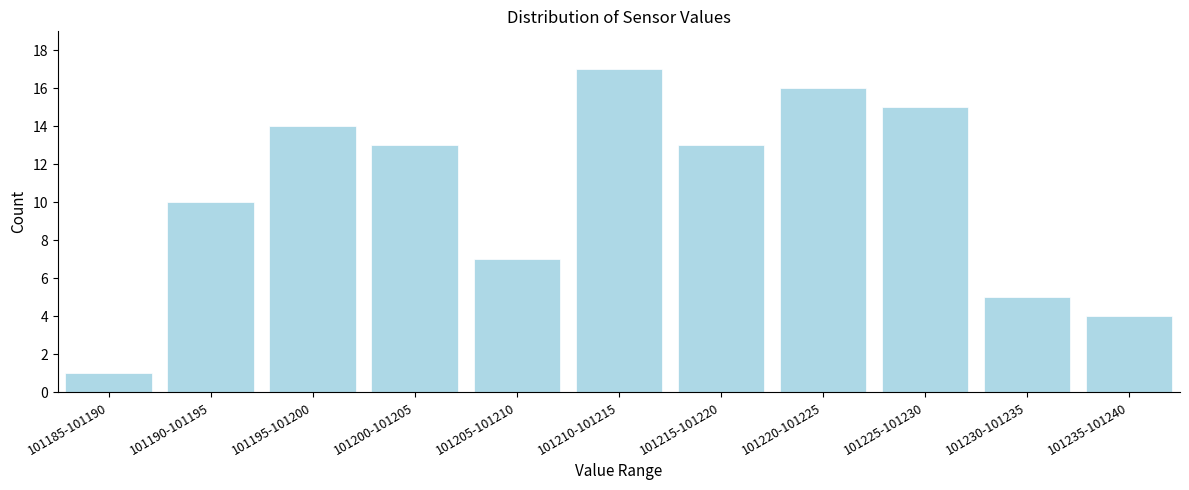

Reading right to left, extract all data points from this chart.

4	5	15	16	13	17	7	13	14	10	1